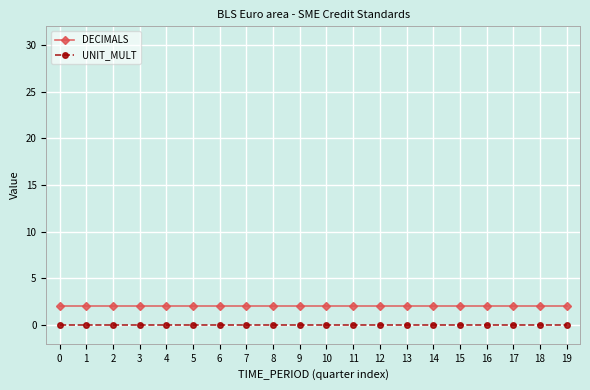

Which series has the largest total across all categories?

DECIMALS